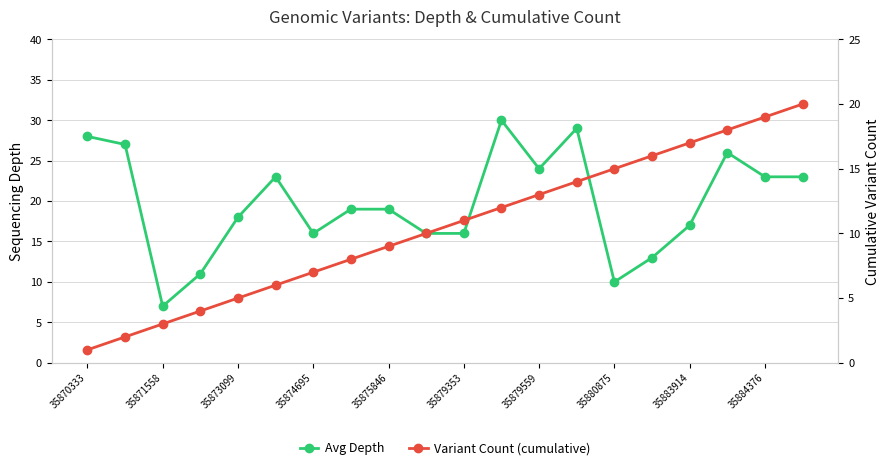

Which has a higher value, 35883914 or 35879353?

35883914